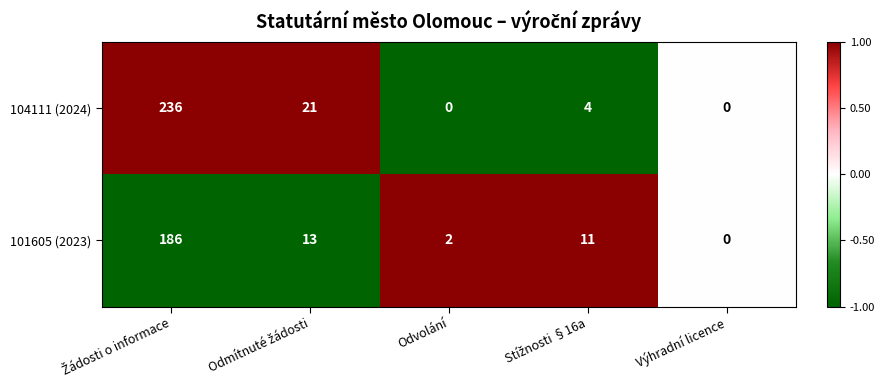

How many positive values does the 104111 (2024) series have?

3